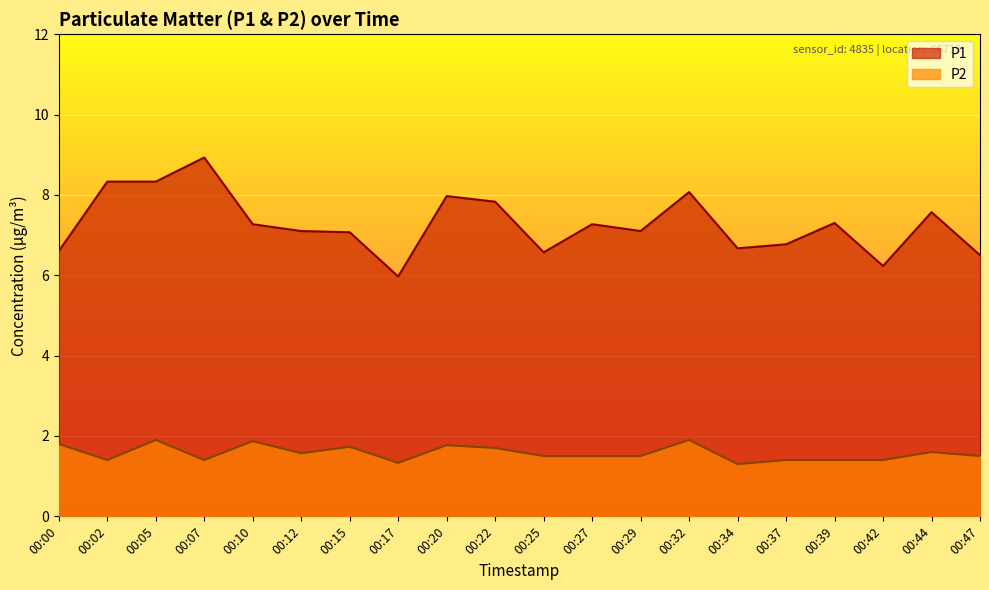

How many series are shown in this chart?

2